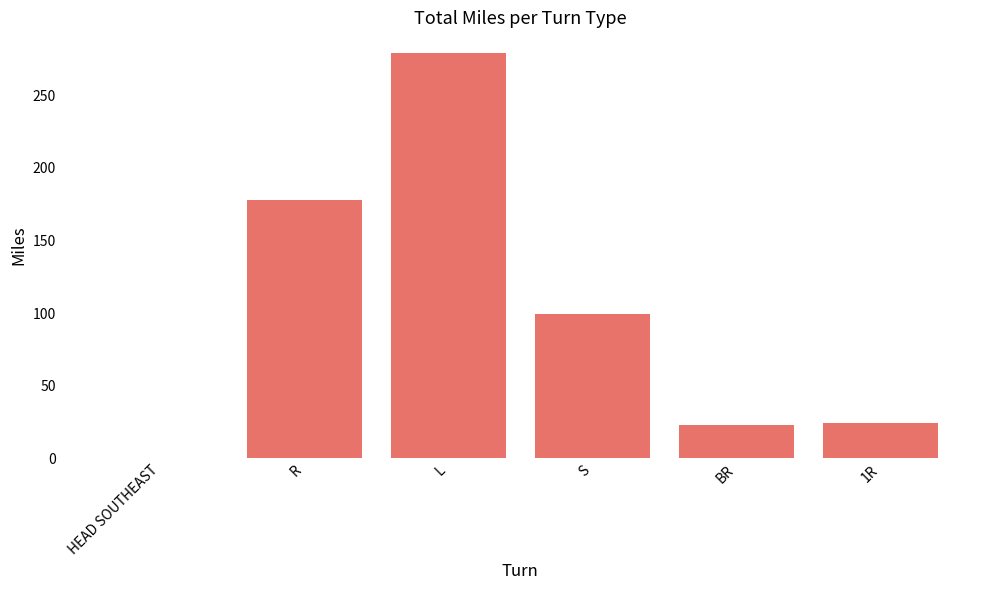

Does the chart contain stacked bars?

No